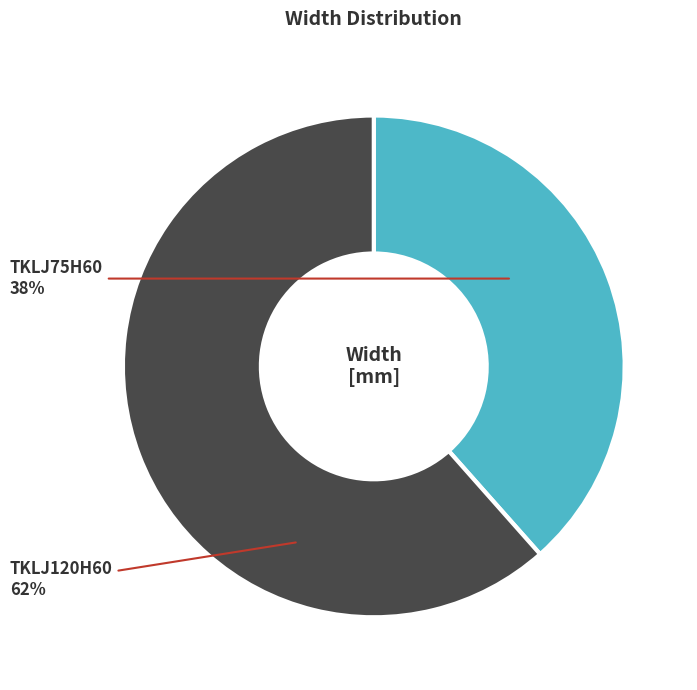

How many slices are in this pie chart?

2